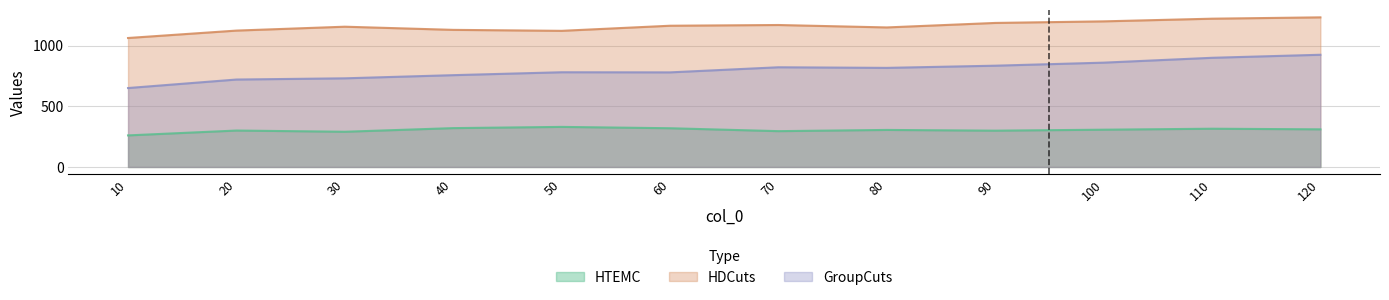

At which category is the sum across all series the highest?

120